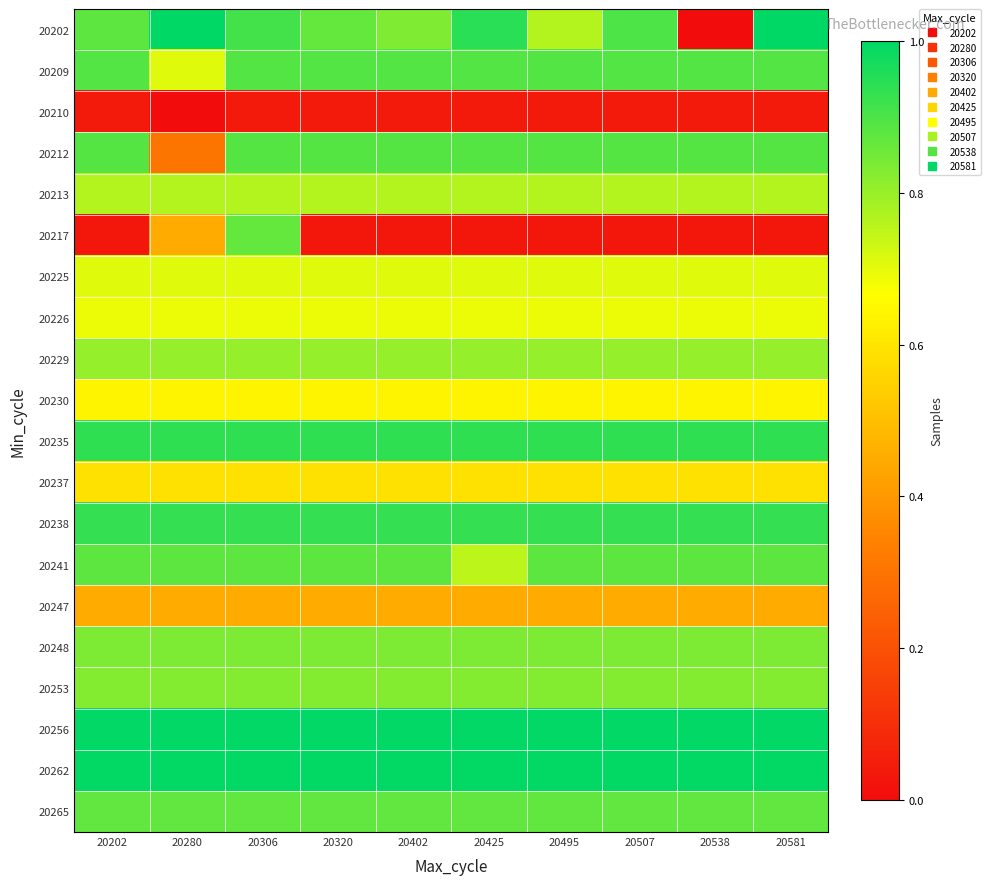

List the series in order of their peak value, lowest first.

20210, 20247, 20237, 20230, 20226, 20225, 20213, 20229, 20253, 20248, 20217, 20265, 20241, 20212, 20209, 20238, 20235, 20262, 20256, 20202